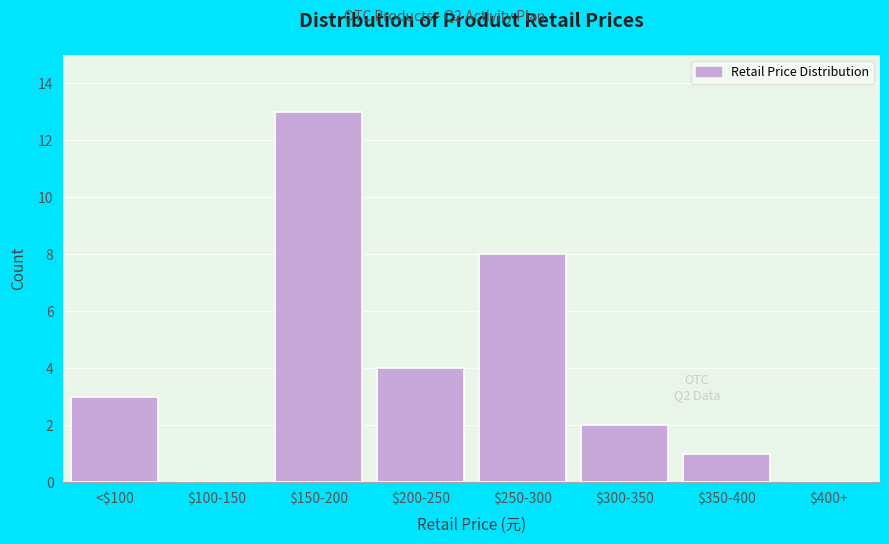

Which category has the highest value across all series?

$150-200